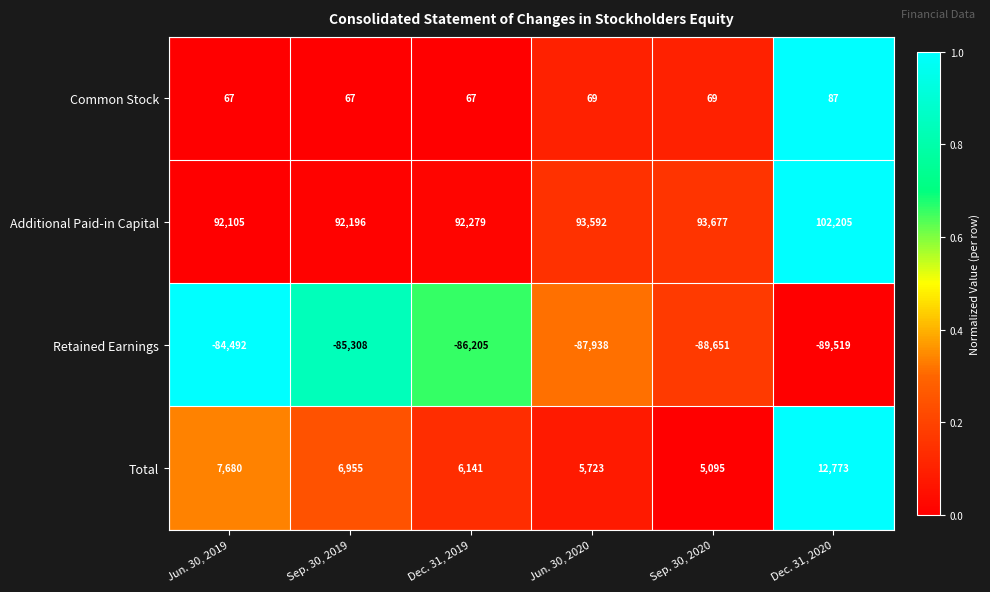

Where is Retained Earnings nearest to the value -87005?

Dec. 31, 2019